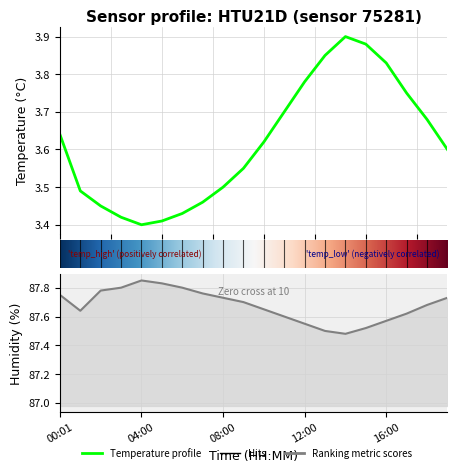

How many lines are shown in the chart?

2